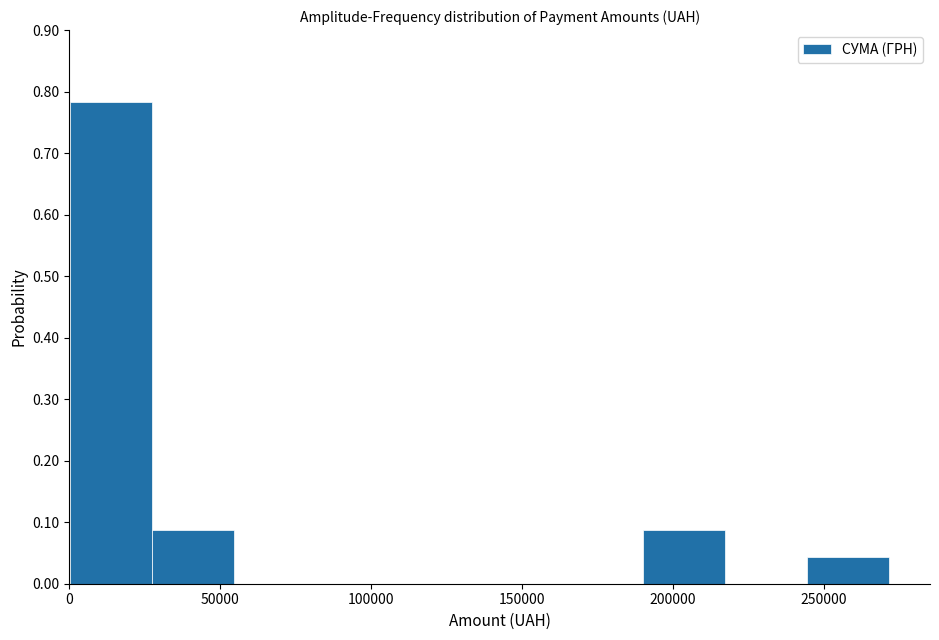

Reading left to right, list every bar in this chart as the range it spans on the x-axis followed by its height. Neither the bar edges nor the heights are printed on the chart, so give them approximately, as read against the axes.

0 to 25000: 0.78
25000 to 55000: 0.09
55000 to 80000: 0
80000 to 110000: 0
110000 to 135000: 0
135000 to 165000: 0
165000 to 190000: 0
190000 to 215000: 0.09
215000 to 245000: 0
245000 to 270000: 0.04